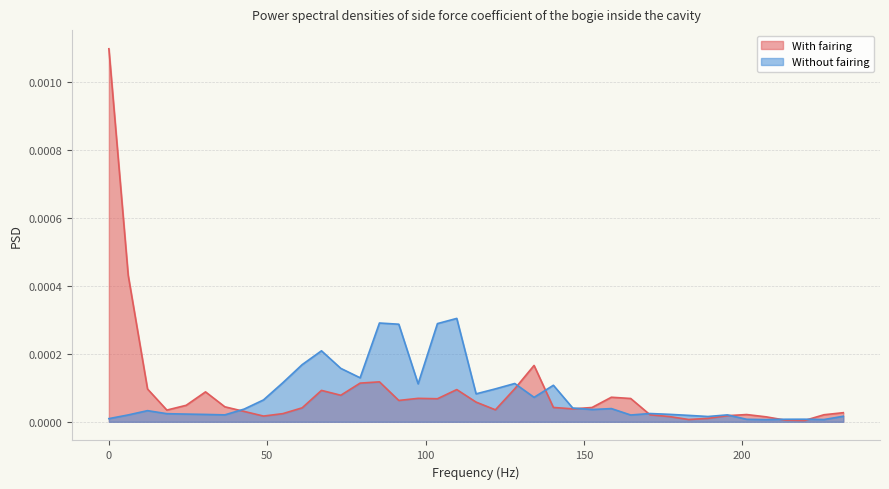

At which label is With fairing closest to 0?

219.726562499999